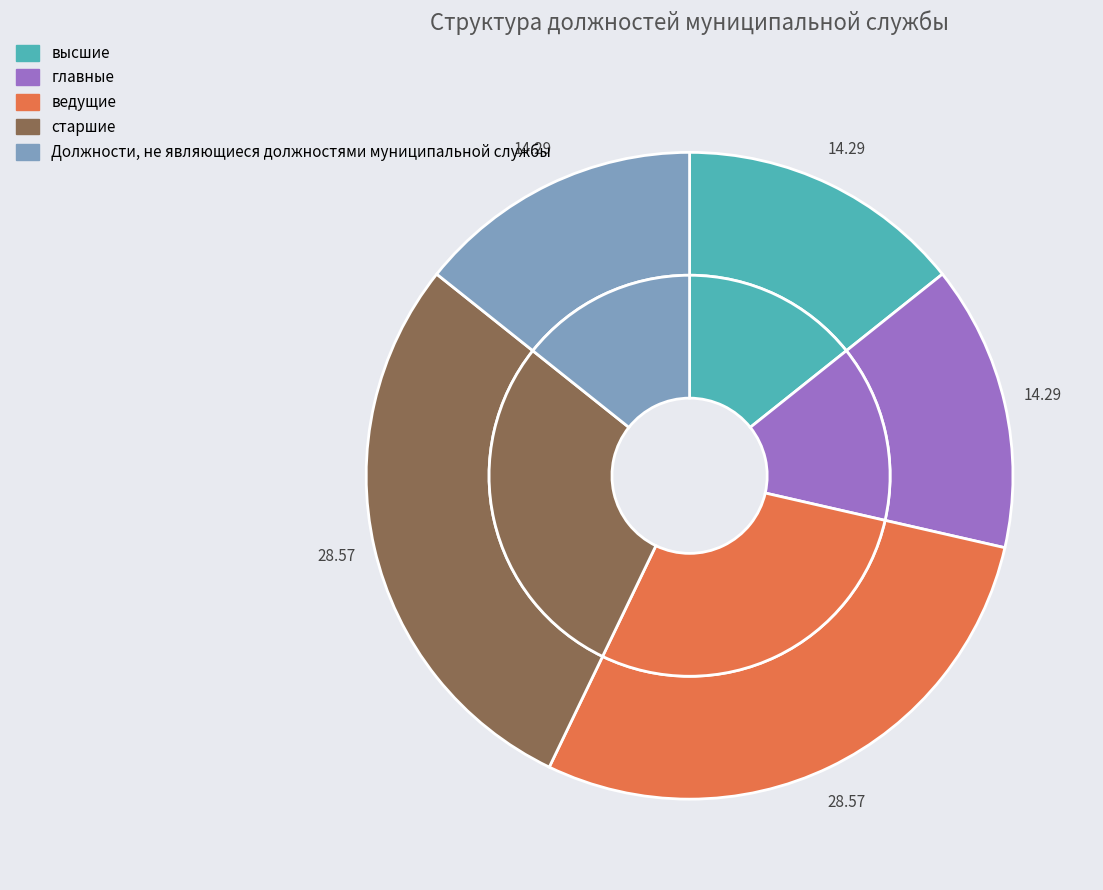

True or false: высшие accounts for 14% of the total.

True